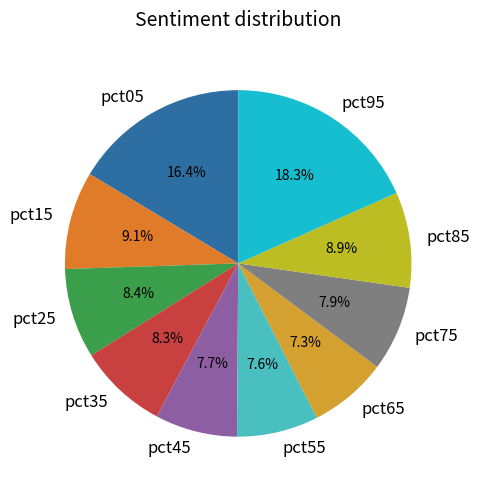

What percentage is NOT represented by pct35?

91.7%